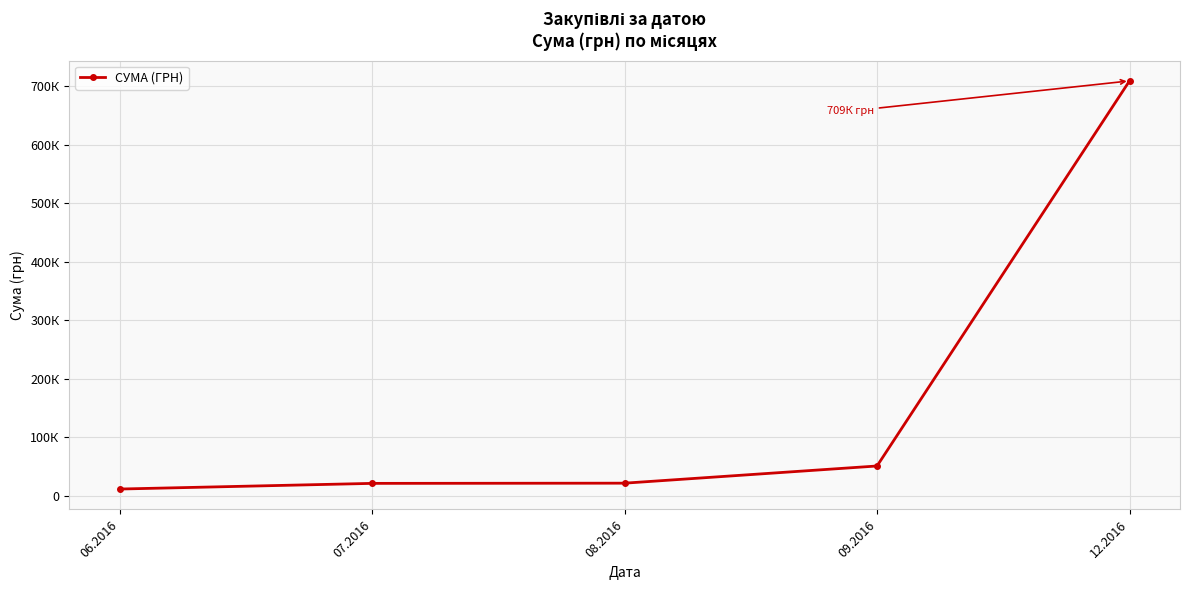

What is the sum of all values?

813926.5